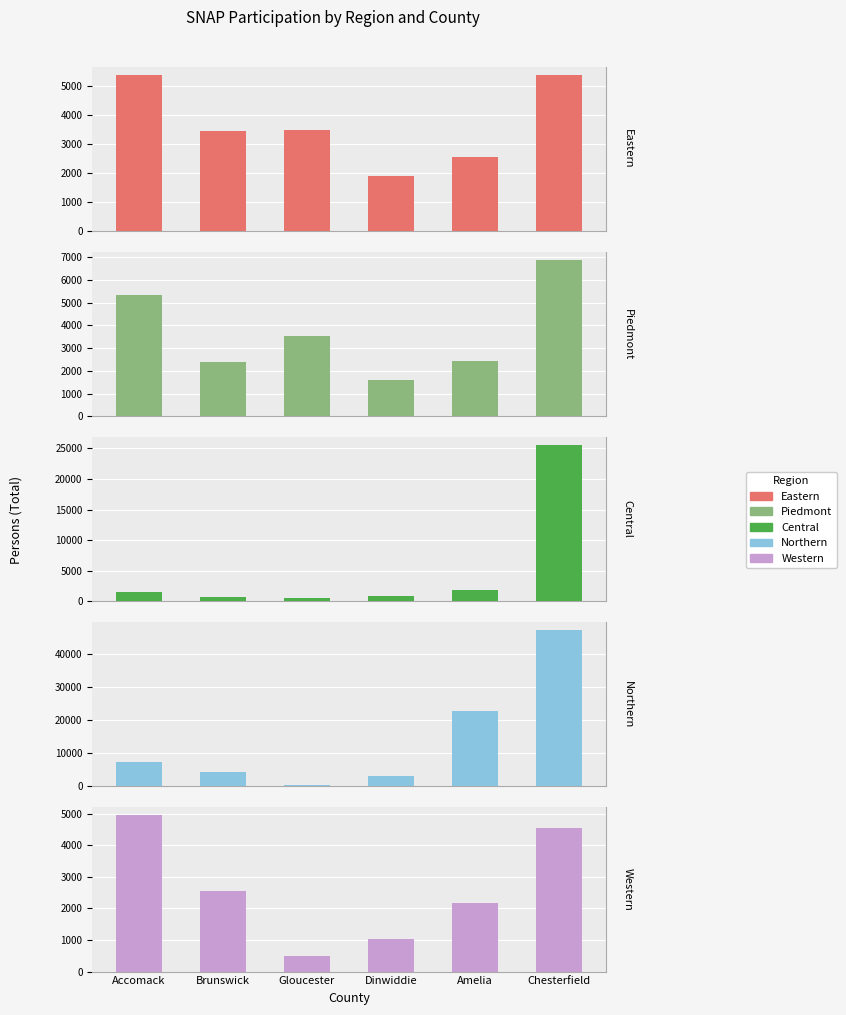

Rank the series by their maximum value, from lowest to highest.

Western, Eastern, Piedmont, Central, Northern